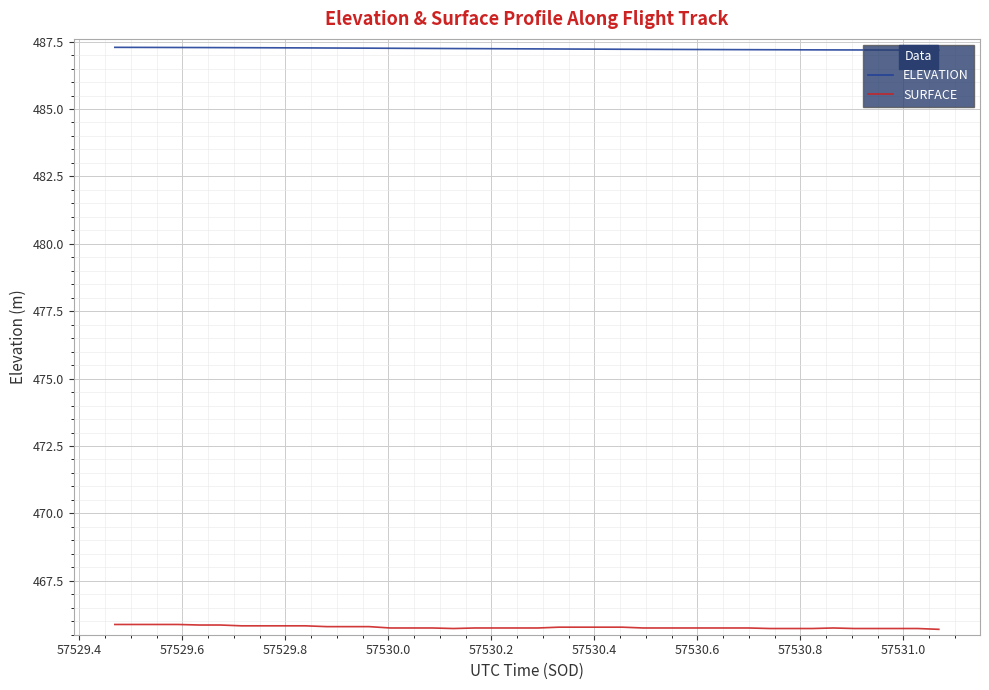

How many lines are shown in the chart?

2